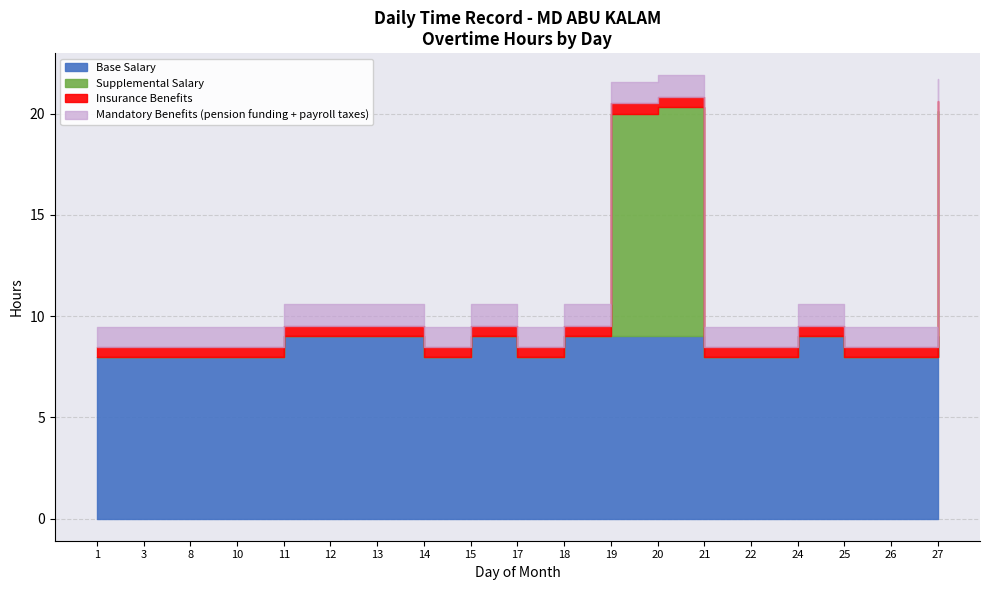

Which series has the largest range (max minus min)?

Supplemental Salary